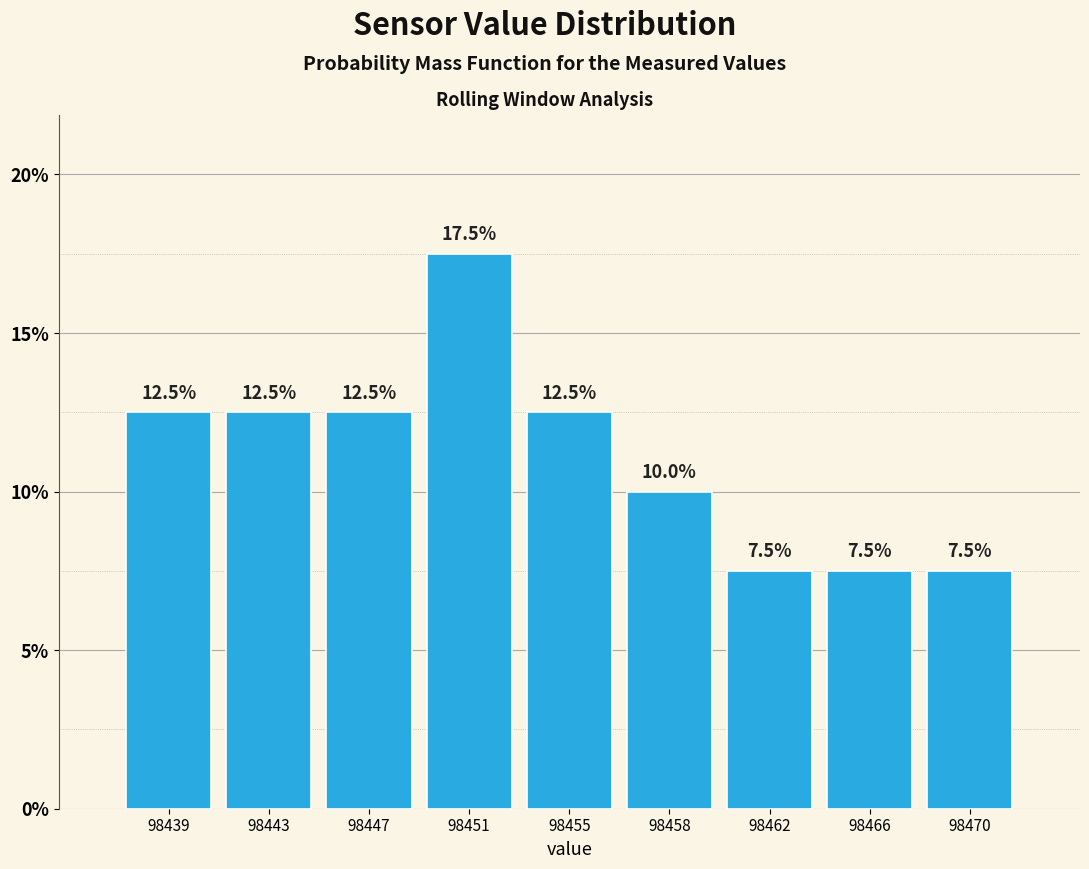

Reading left to right, what are all the values shown in this chart?

12.5	12.5	12.5	17.5	12.5	10.0	7.5	7.5	7.5